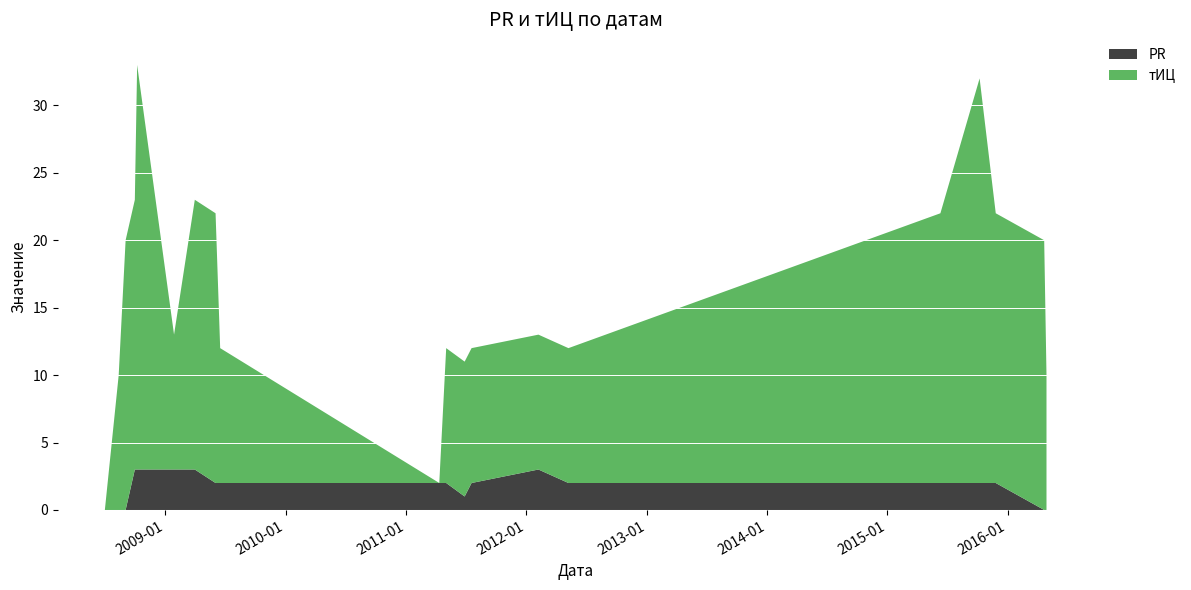

Reading left to right, extract all data points from this chart.

PR: 2008-07-01=0	2008-08-12=0	2008-09-02=0	2008-09-30=3	2008-10-07=3	2008-12-02=3	2009-01-27=3	2009-03-31=3	2009-06-02=2	2009-06-16=2	2011-04-12=2	2011-05-03=2	2011-06-28=1	2011-07-19=2	2012-02-07=3	2012-05-08=2	2015-06-11=2	2015-10-08=2	2015-11-26=2	2016-04-21=0	2016-04-28=0
тИЦ: 2008-07-01=0	2008-08-12=10	2008-09-02=20	2008-09-30=20	2008-10-07=30	2008-12-02=20	2009-01-27=10	2009-03-31=20	2009-06-02=20	2009-06-16=10	2011-04-12=0	2011-05-03=10	2011-06-28=10	2011-07-19=10	2012-02-07=10	2012-05-08=10	2015-06-11=20	2015-10-08=30	2015-11-26=20	2016-04-21=20	2016-04-28=10